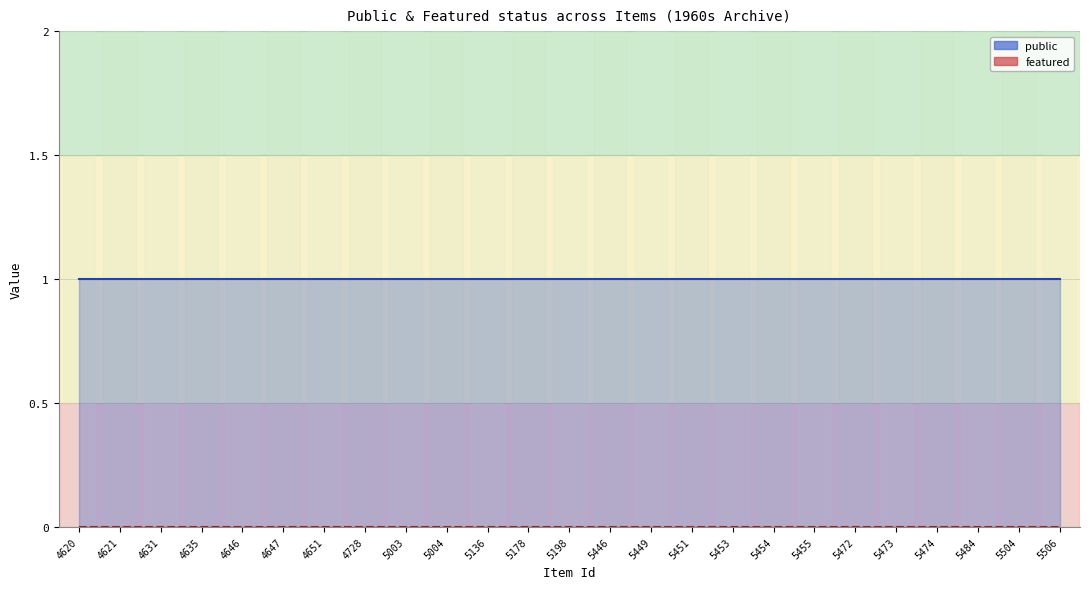

List the series in order of their overall mean, lowest first.

featured, public